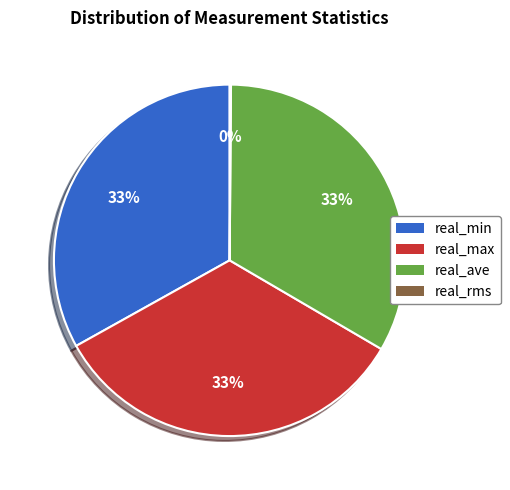

Does any single category account for the majority?

No